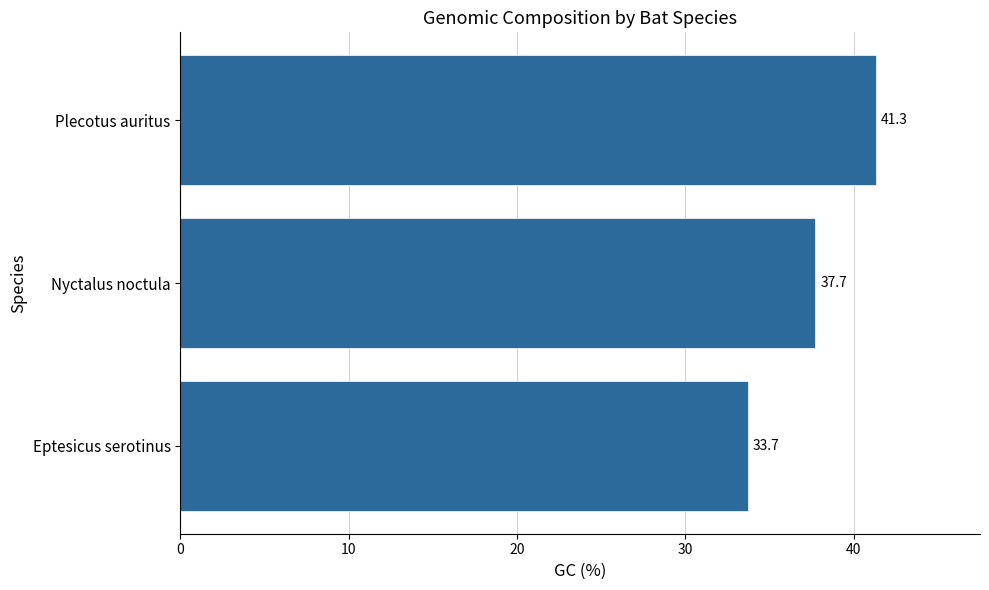

Reading bottom to top, list all the values displayed in this chart.

Eptesicus serotinus=33.7	Nyctalus noctula=37.7	Plecotus auritus=41.3